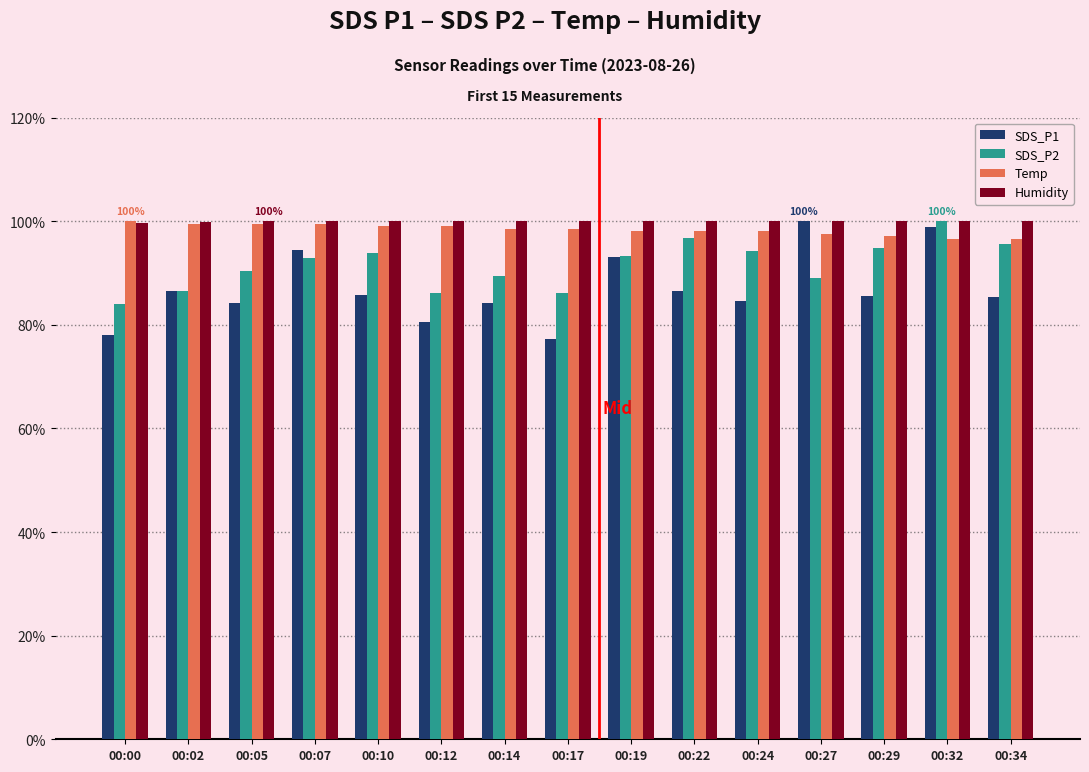

Which series has the largest range (max minus min)?

SDS_P1